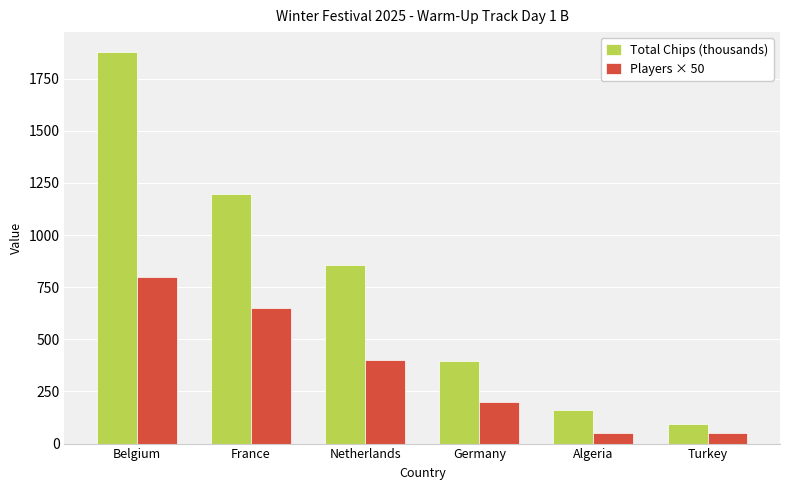

Reading left to right, transcribe all the data shown in this chart.

Total Chips (thousands): 1879.5	1197.0	857.0	394.5	159.0	94.0
Players × 50: 800.0	650.0	400.0	200.0	50.0	50.0